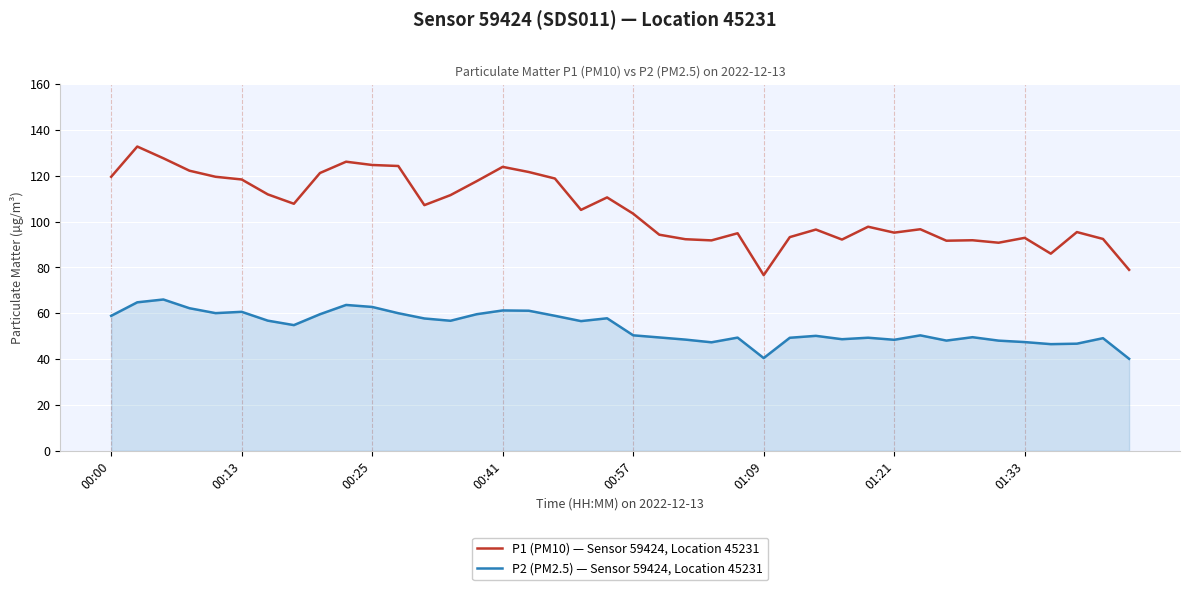

True or false: P2 (PM2.5) — Sensor 59424, Location 45231 and P1 (PM10) — Sensor 59424, Location 45231 cross at least once.

False